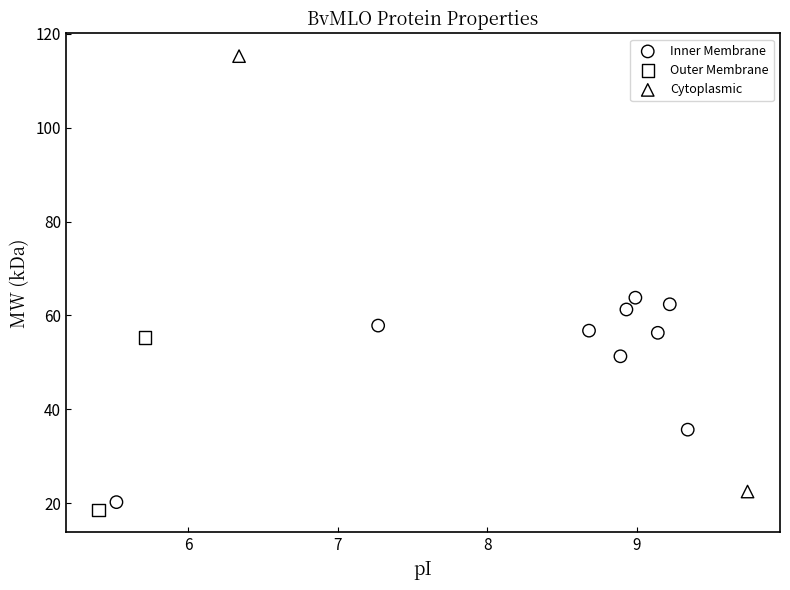

Which series has the largest Y range (max minus min)?

Cytoplasmic